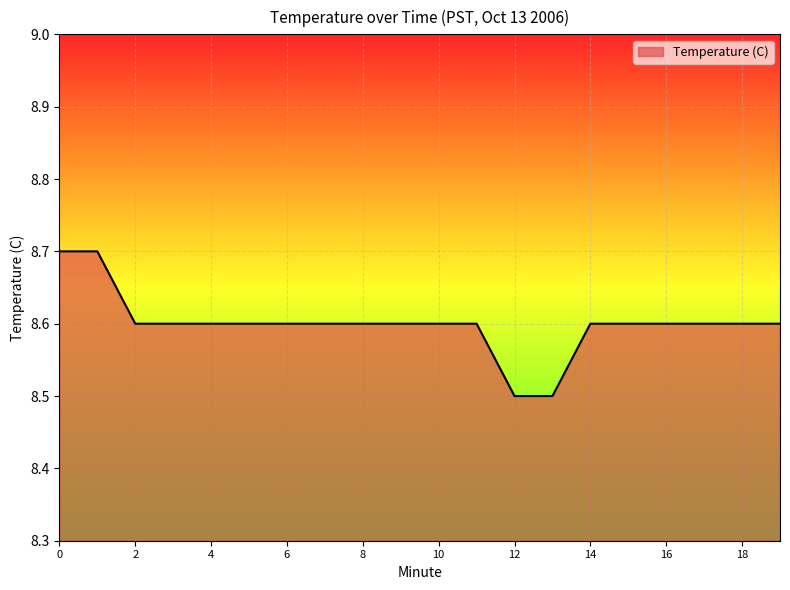

Reading left to right, transcribe all the data shown in this chart.

8.7	8.7	8.6	8.6	8.6	8.6	8.6	8.6	8.6	8.6	8.6	8.6	8.5	8.5	8.6	8.6	8.6	8.6	8.6	8.6